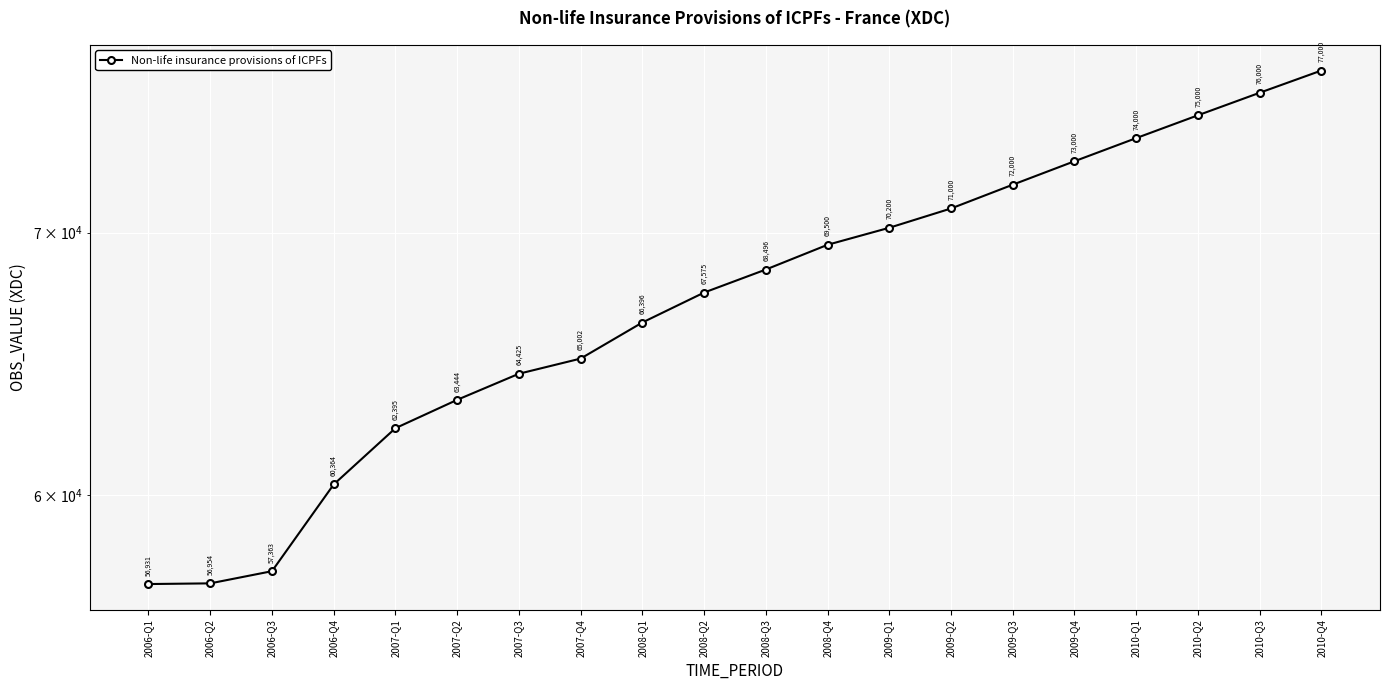

At which label does the data first exceed 68496?

2008-Q4